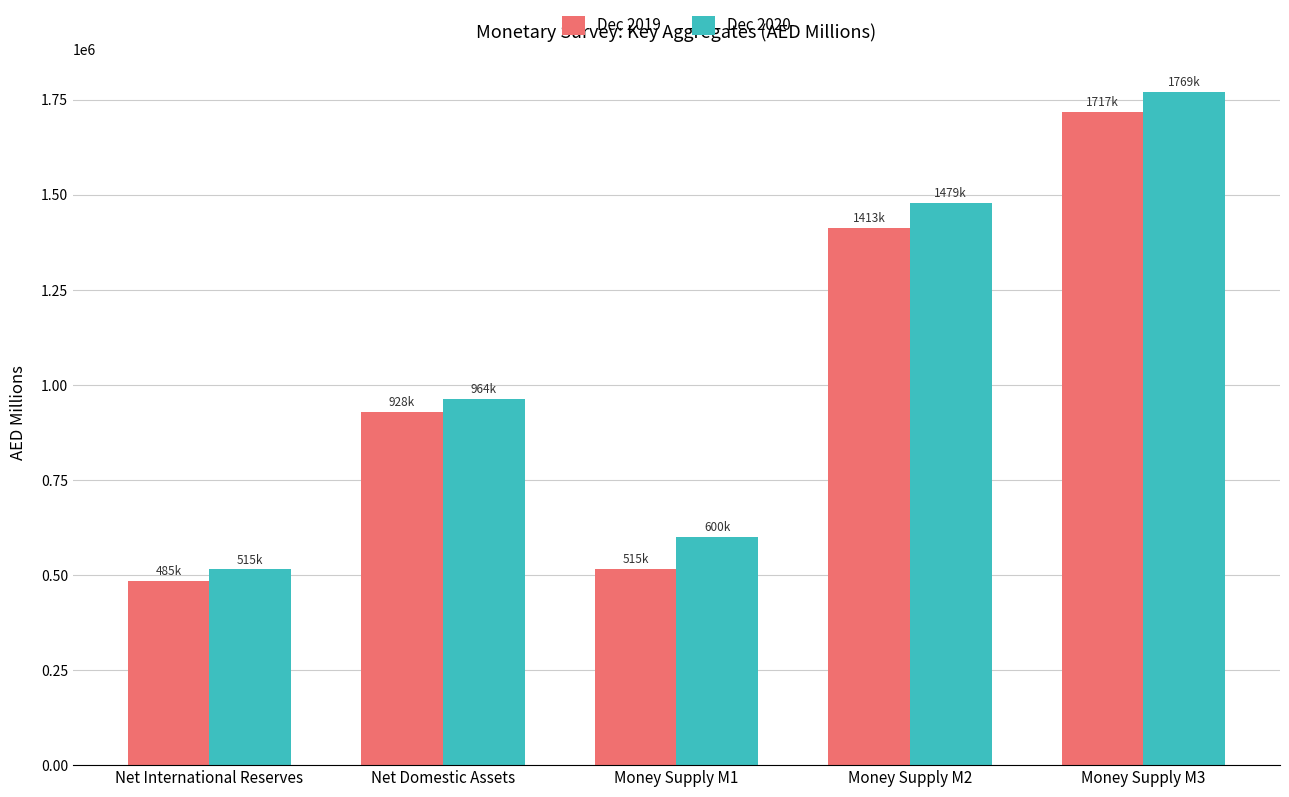

Count the number of data series in this chart.

2